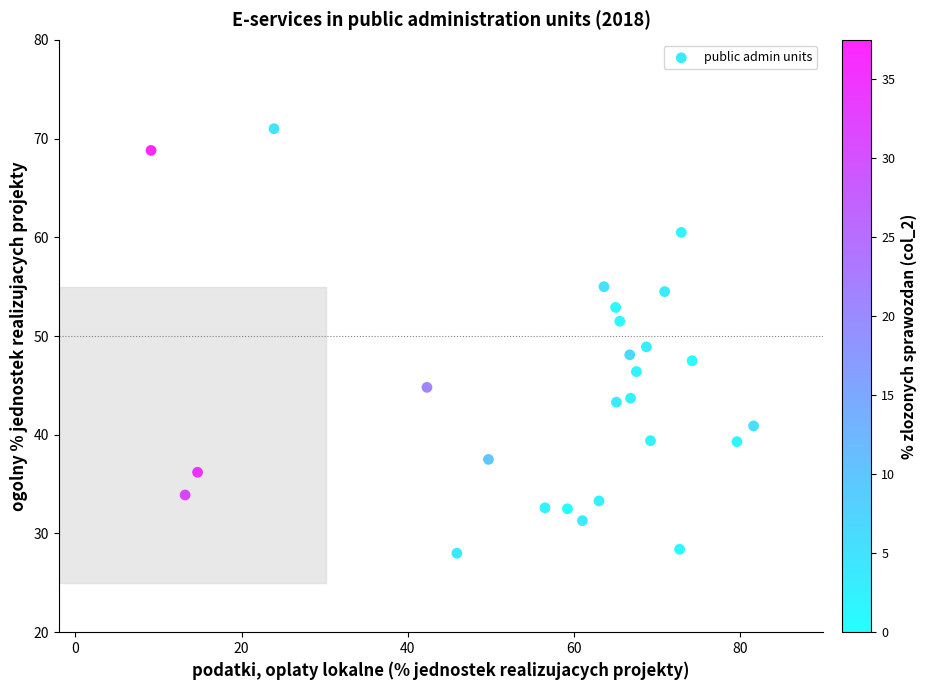

What is the range of Y values (max minus min)?

43.0